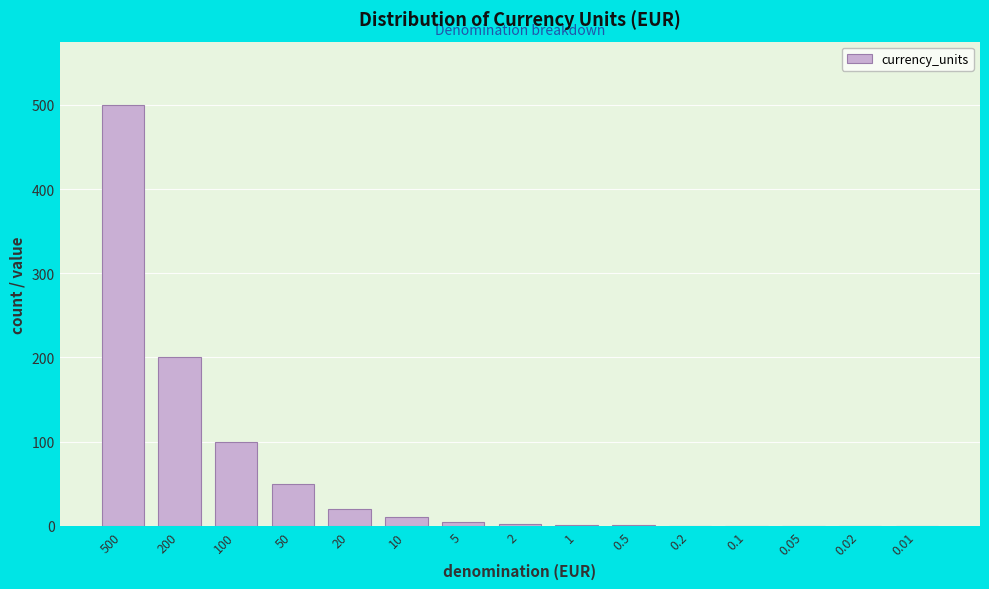

The value at 20 is 20.0. True or false?

True